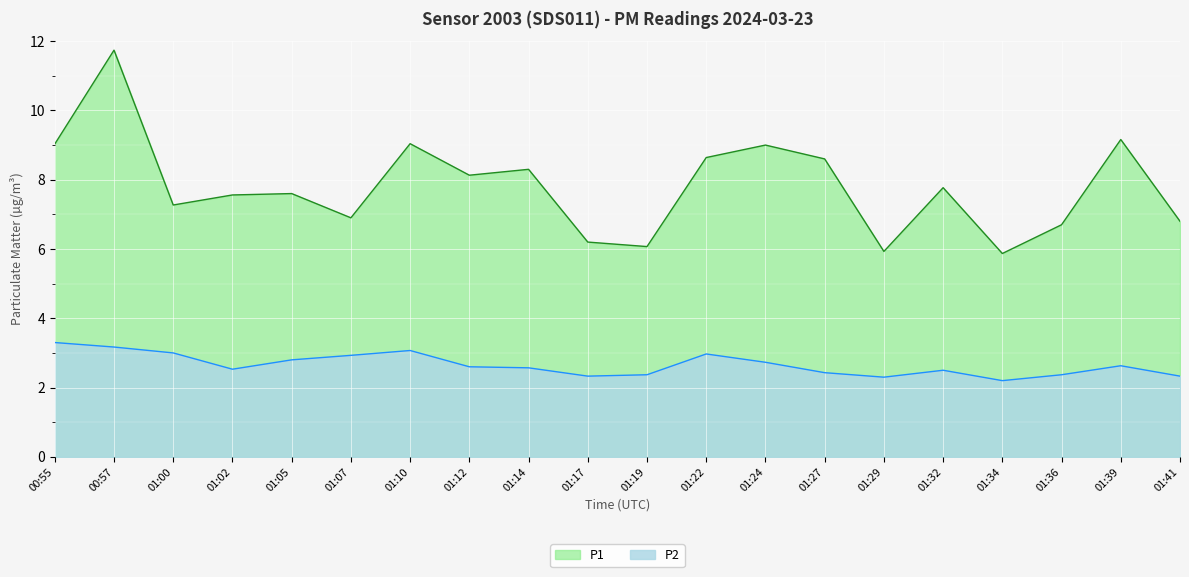

Which category has the highest value in the P1 series?

00:57